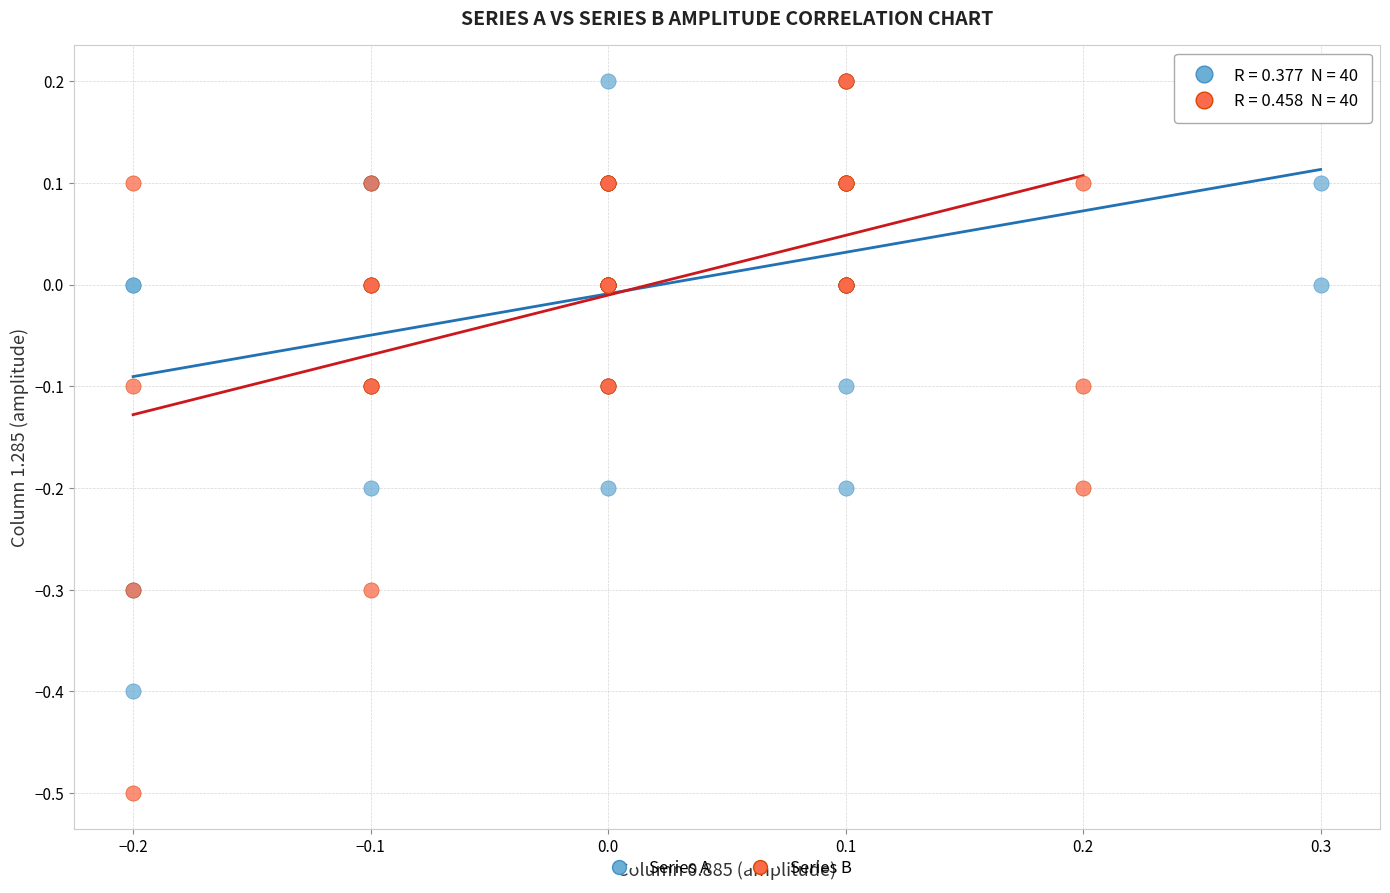

Which series reaches the minimum Y coordinate?

Series B